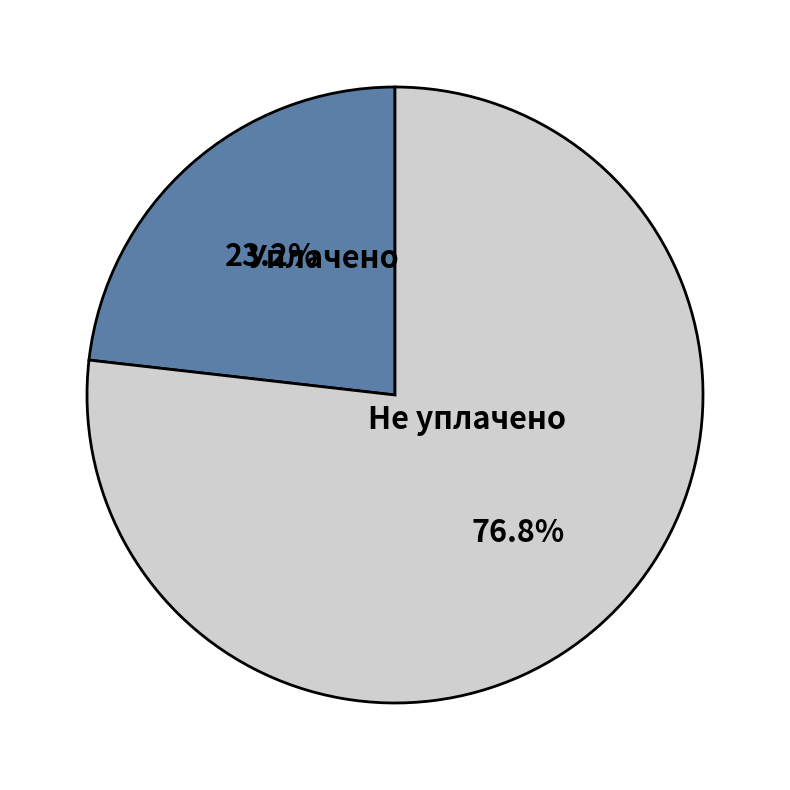

Which has a higher value, Не уплачено or Уплачено?

Не уплачено